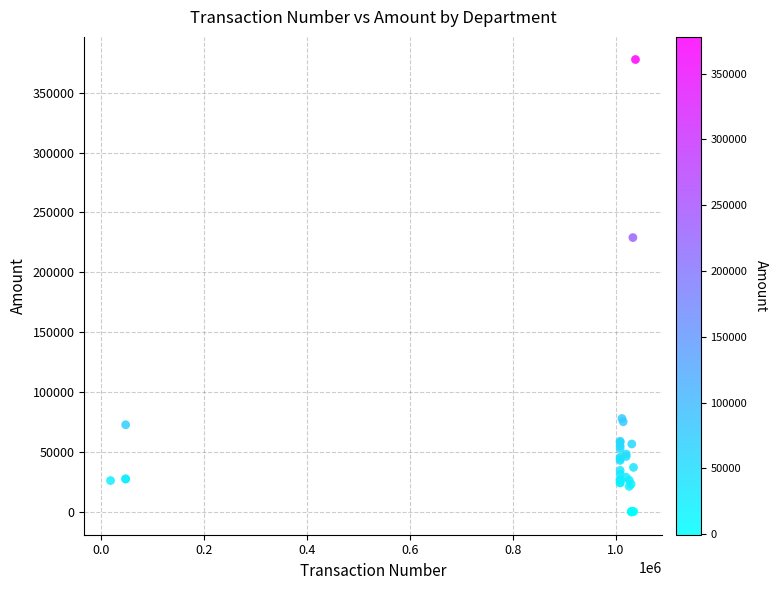

What Y value in the scatter plot is closest to 188714?

229032.0